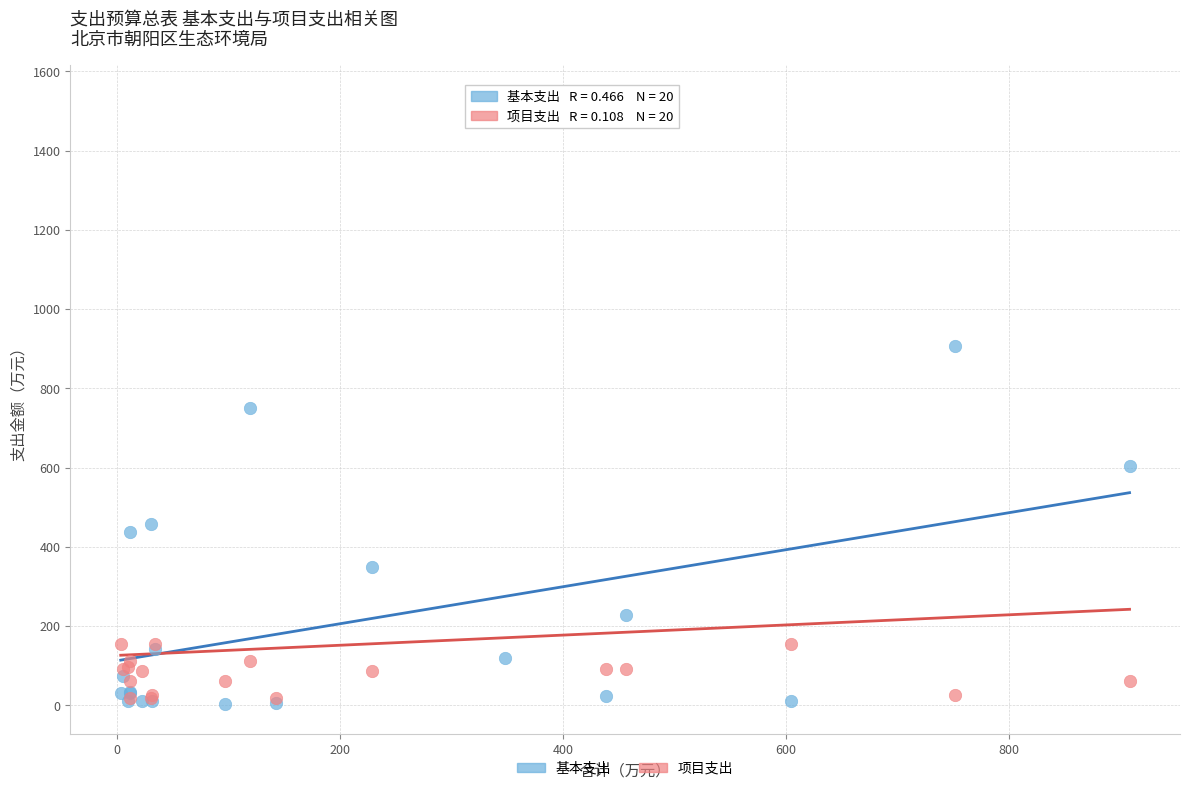

In the 项目支出 series, what Y value is closest to 778?

154.8